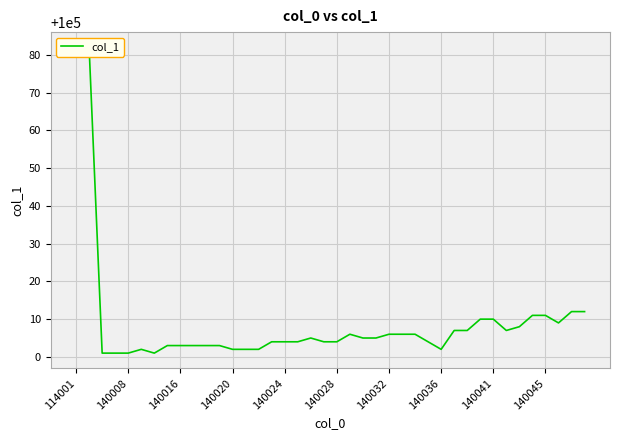

How many lines are shown in the chart?

1